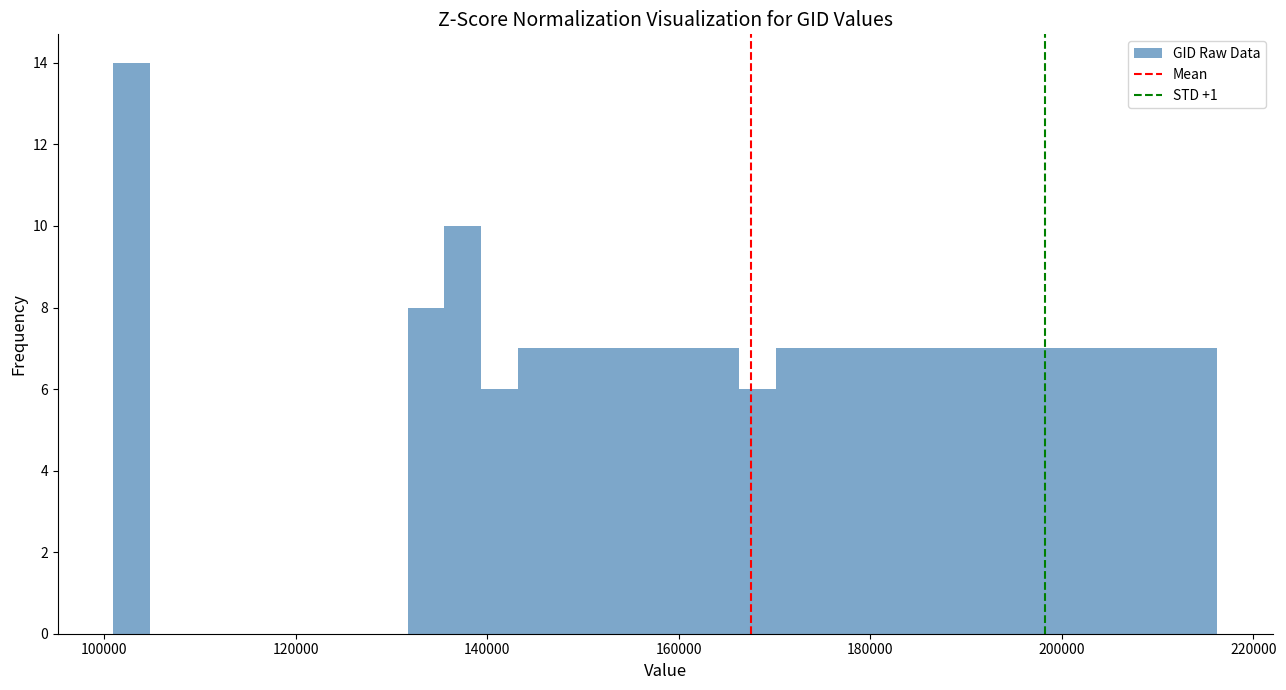

Around what value on the x-axis is the tallest bar? Give the approximate position of its centre, as read against the axis.

102000